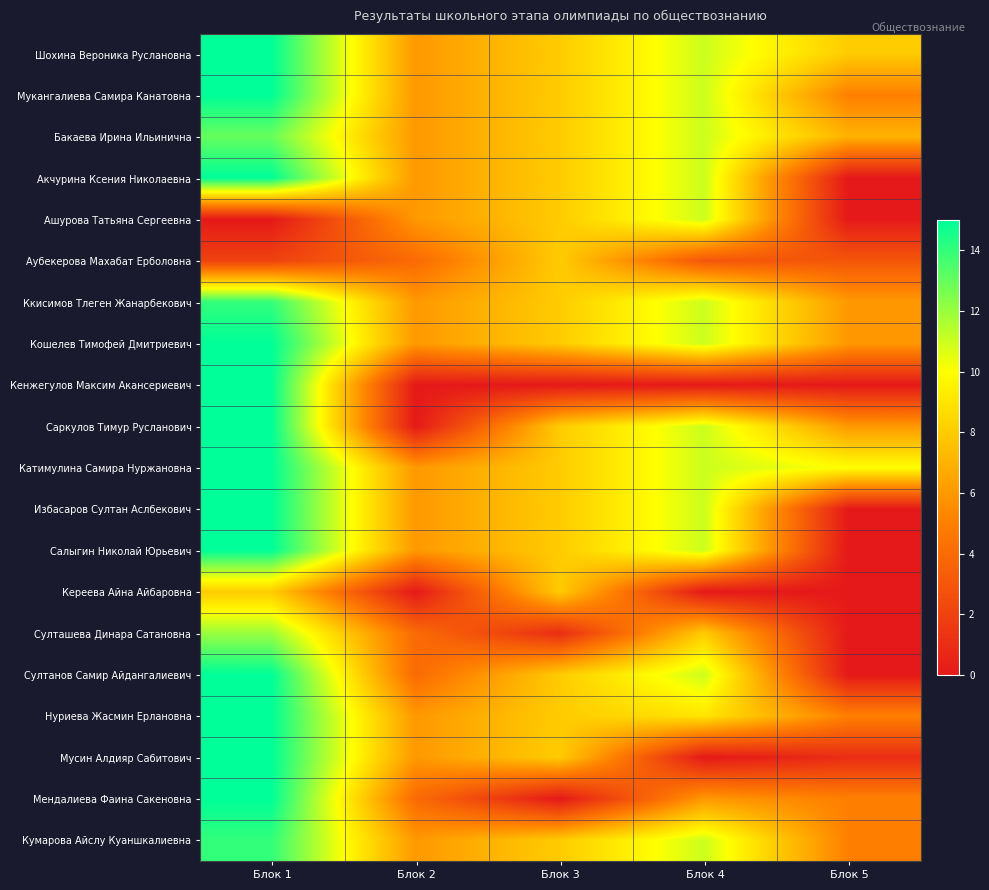

Reading left to right, list all the values displayed in this chart.

Шохина Вероника Руслановна: Блок 1=15	Блок 2=6	Блок 3=8	Блок 4=11	Блок 5=8
Мукангалиева Самира Канатовна: Блок 1=15	Блок 2=6	Блок 3=8	Блок 4=11	Блок 5=5
Бакаева Ирина Ильинична: Блок 1=13	Блок 2=6	Блок 3=8	Блок 4=11	Блок 5=7
Акчурина Ксения Николаевна: Блок 1=15	Блок 2=6	Блок 3=8	Блок 4=11	Блок 5=0
Ашурова Татьяна Сергеевна: Блок 1=0	Блок 2=6	Блок 3=8	Блок 4=11	Блок 5=0
Аубекерова Махабат Ерболовна: Блок 1=2	Блок 2=4	Блок 3=8	Блок 4=3	Блок 5=3
Ккисимов Тлеген Жанарбекович: Блок 1=14	Блок 2=6	Блок 3=8	Блок 4=11	Блок 5=6
Кошелев Тимофей Дмитриевич: Блок 1=15	Блок 2=6	Блок 3=8	Блок 4=11	Блок 5=6
Кенжегулов Максим Акансериевич: Блок 1=15	Блок 2=0	Блок 3=0	Блок 4=0	Блок 5=0
Саркулов Тимур Русланович: Блок 1=15	Блок 2=0	Блок 3=8	Блок 4=11	Блок 5=6
Катимулина Самира Нуржановна: Блок 1=15	Блок 2=6	Блок 3=8	Блок 4=11	Блок 5=10
Избасаров Султан Аслбекович: Блок 1=15	Блок 2=6	Блок 3=8	Блок 4=11	Блок 5=0
Салыгин Николай Юрьевич: Блок 1=15	Блок 2=6	Блок 3=8	Блок 4=11	Блок 5=0
Кереева Айна Айбаровна: Блок 1=8	Блок 2=0	Блок 3=8	Блок 4=0	Блок 5=0
Султашева Динара Сатановна: Блок 1=12	Блок 2=4	Блок 3=1	Блок 4=8	Блок 5=0
Султанов Самир Айдангалиевич: Блок 1=15	Блок 2=4	Блок 3=8	Блок 4=11	Блок 5=0
Нуриева Жасмин Ерлановна: Блок 1=15	Блок 2=6	Блок 3=8	Блок 4=9	Блок 5=5
Мусин Алдияр Сабитович: Блок 1=15	Блок 2=6	Блок 3=8	Блок 4=0	Блок 5=1
Мендалиева Фаина Сакеновна: Блок 1=15	Блок 2=4	Блок 3=0	Блок 4=6	Блок 5=5
Кумарова Айслу Куаншкалиевна: Блок 1=14	Блок 2=6	Блок 3=8	Блок 4=11	Блок 5=5